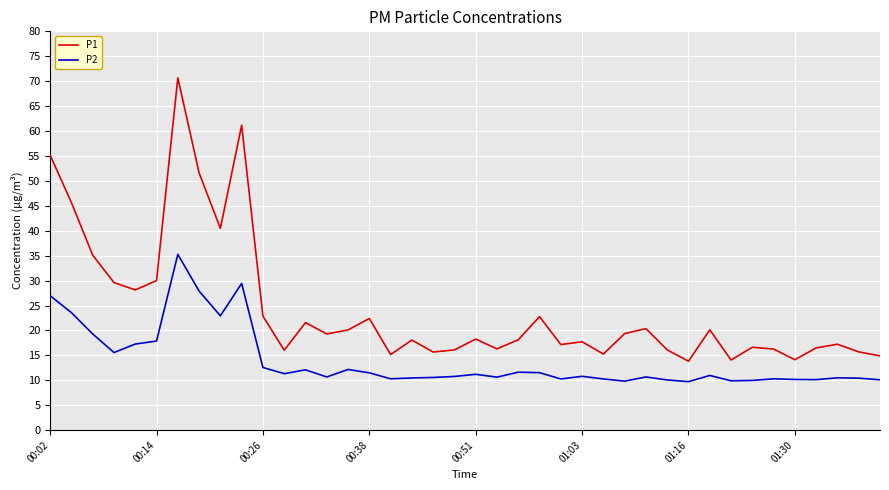

True or false: P2 and P1 intersect in this chart.

False